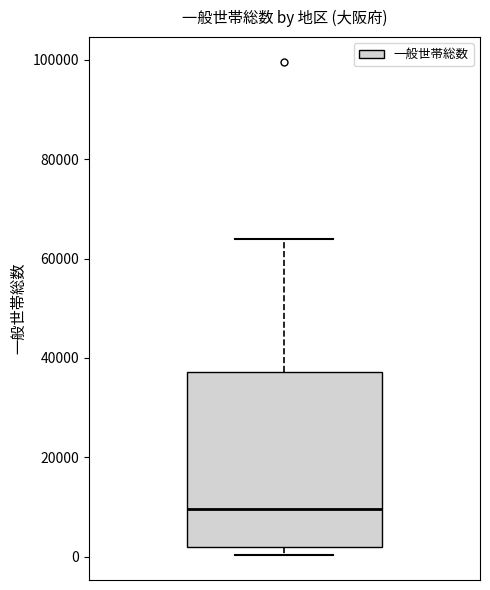

Where does the median line of the box sit on the y-axis? The values are not printed on the chart, so give them approximately, as read against the axis.

10000